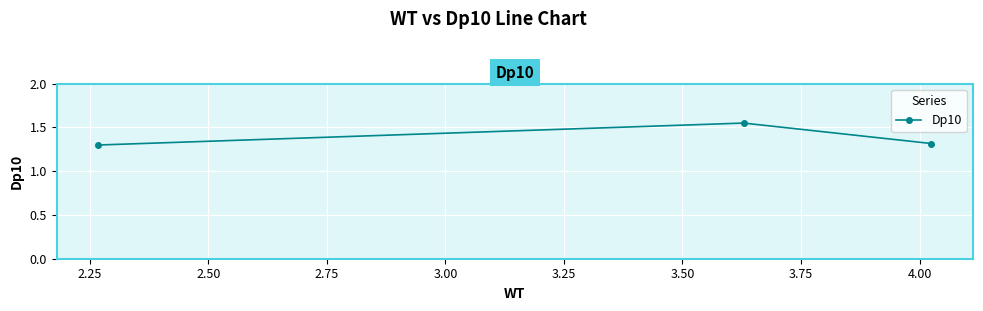

What is the average value?

1.4